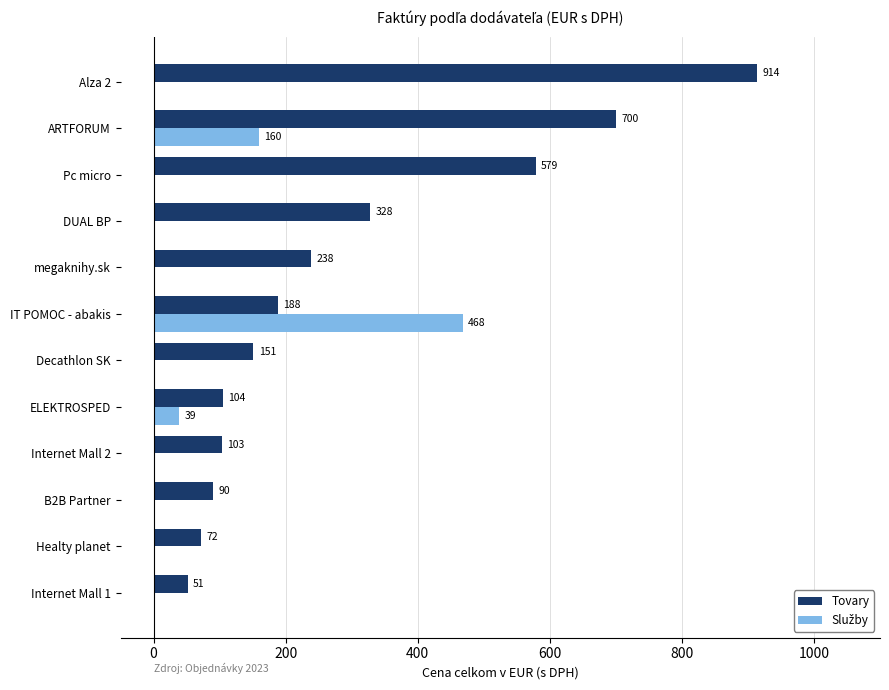

At which category is the sum across all series the highest?

Alza 2